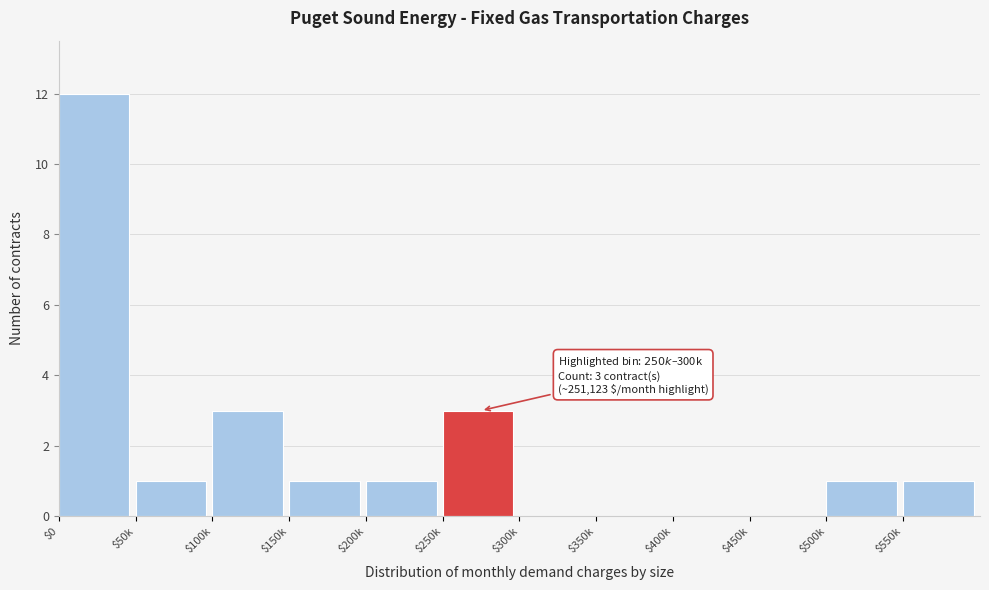

What is the sum of all values?

23